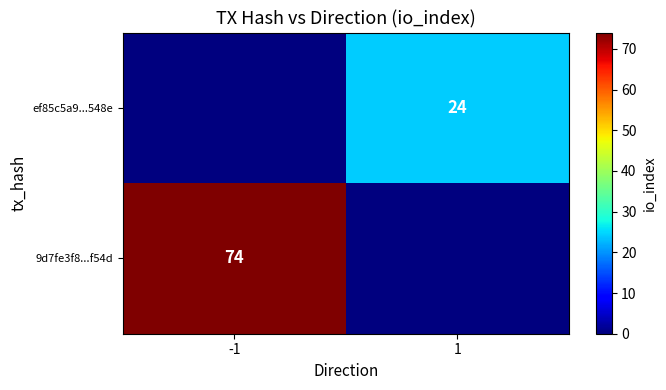

What is the difference between the highest and lowest values at 1?

24